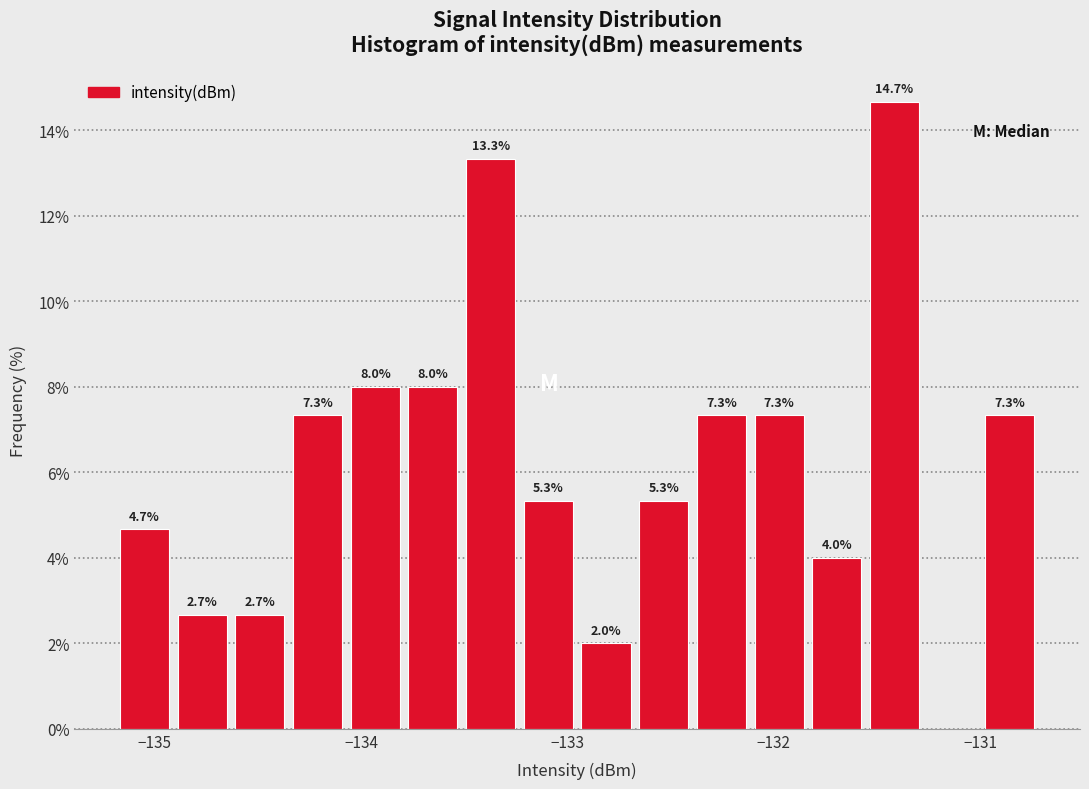

Around what value on the x-axis is the tallest bar? Give the approximate position of its centre, as read against the axis.

-131.4